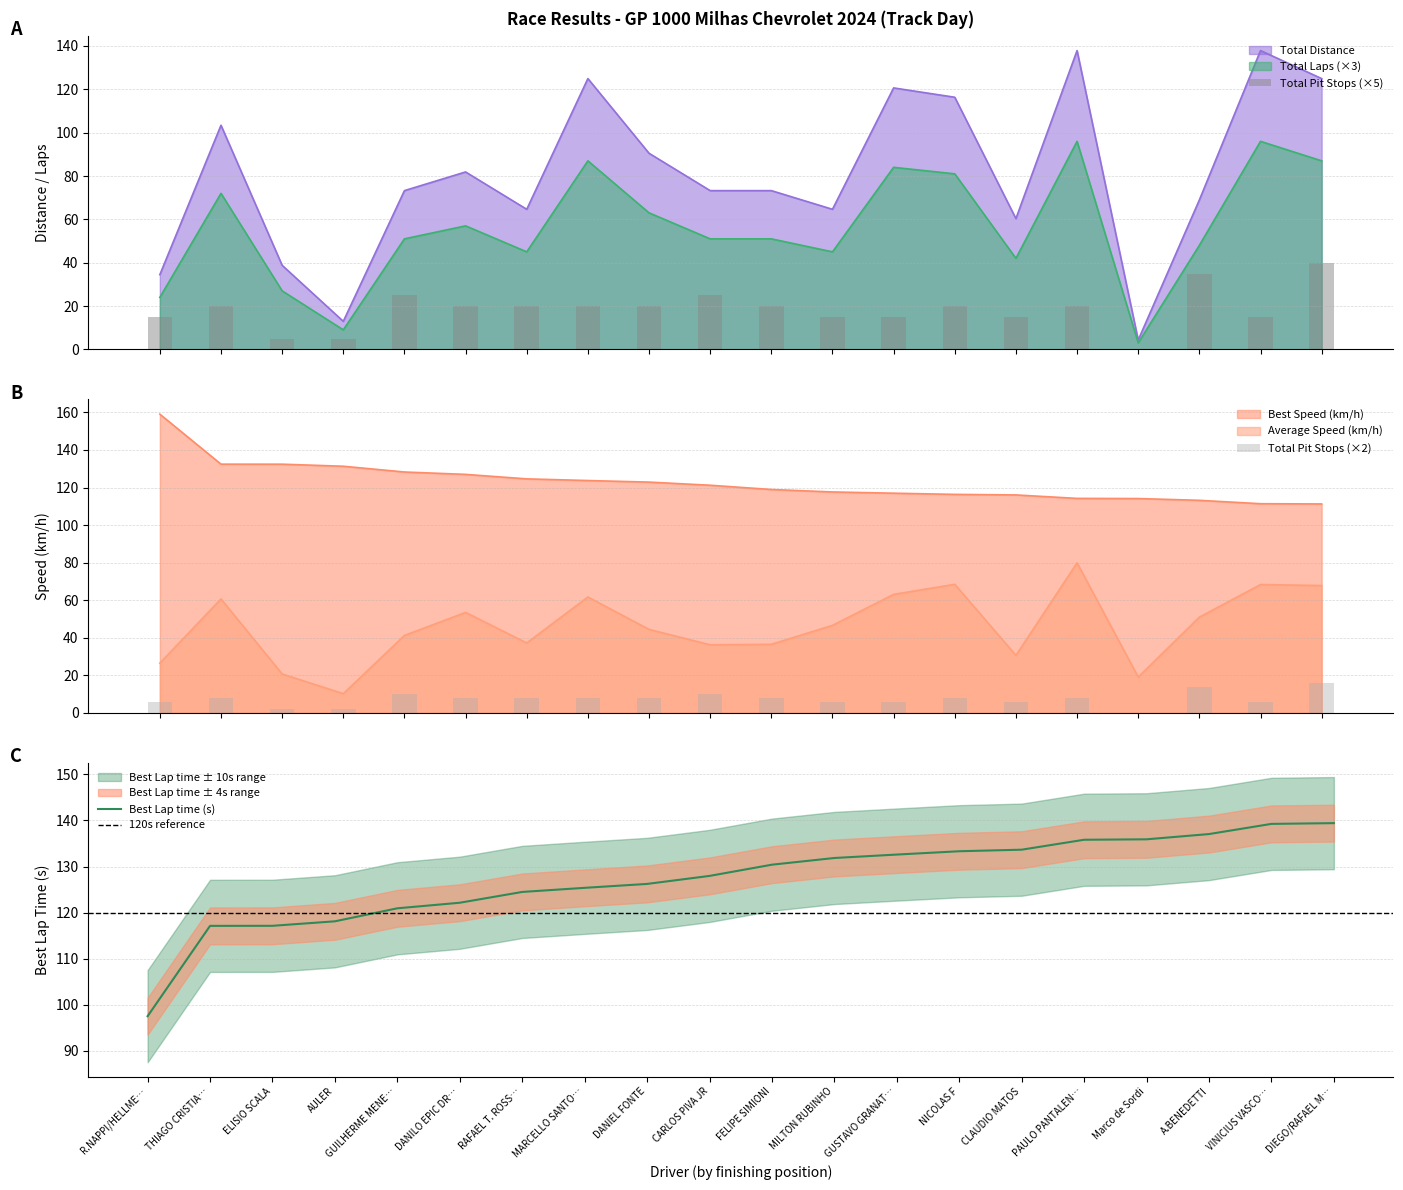

What is the highest value of the Best Lap time series?

139.4